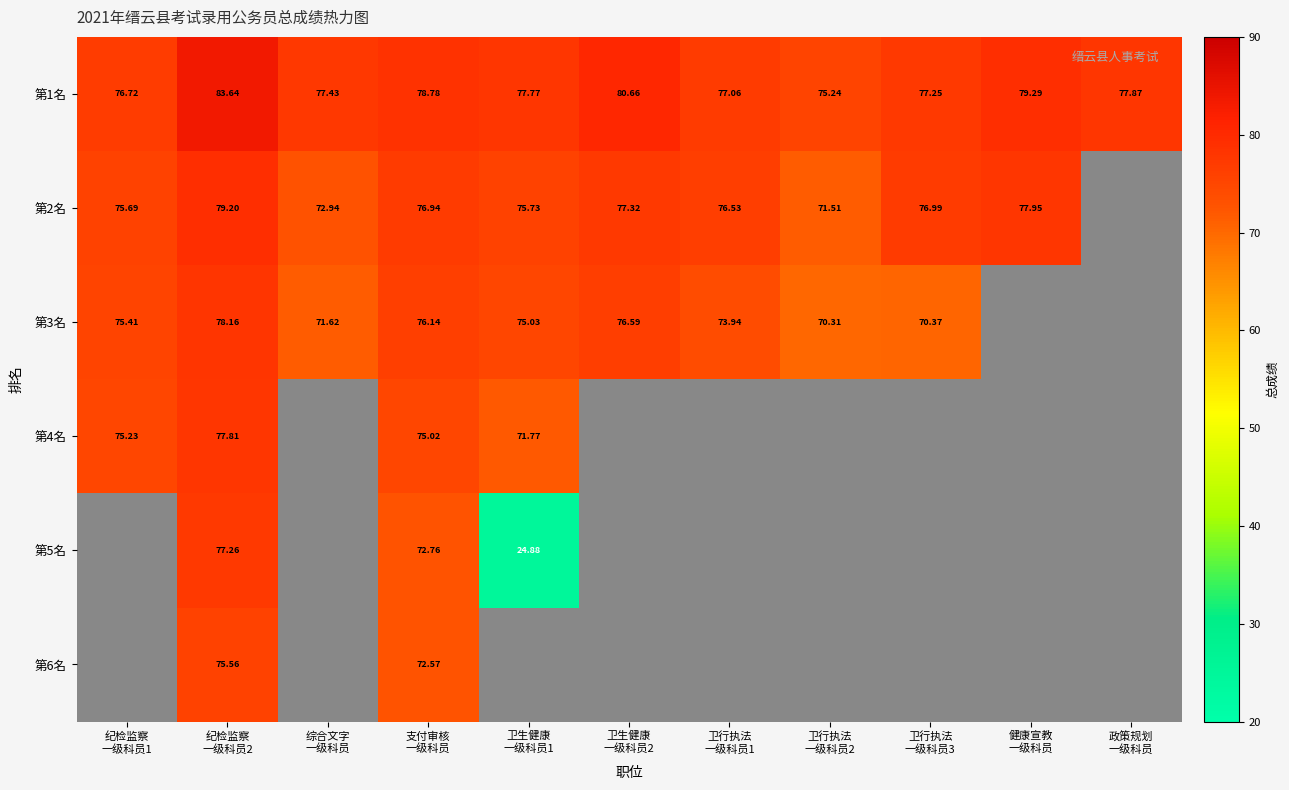

What is the greatest value displayed?

83.6